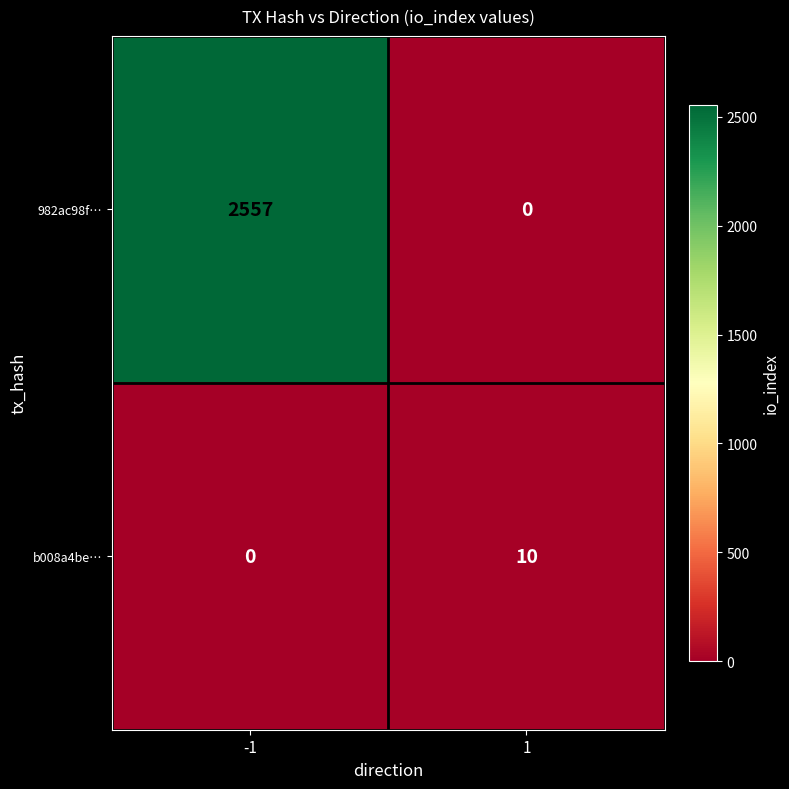

How many categories are shown in the chart?

2